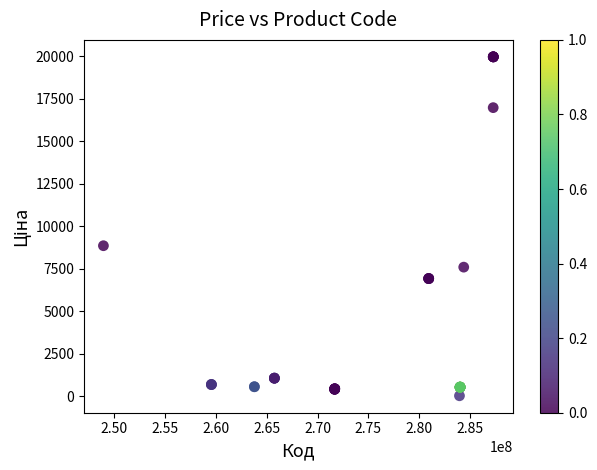

What Y value in the scatter plot is closest to 9998?

8856.7